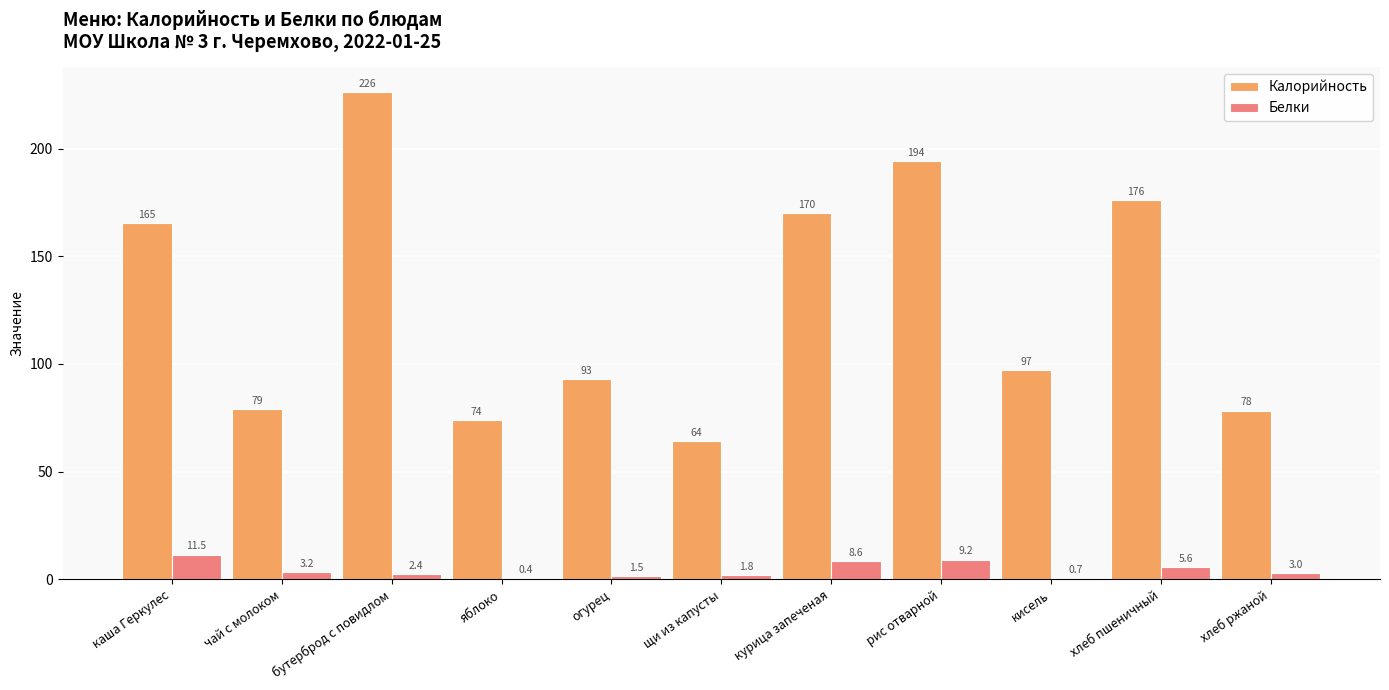

What value does the Белки series have at бутерброд с повидлом?

2.4